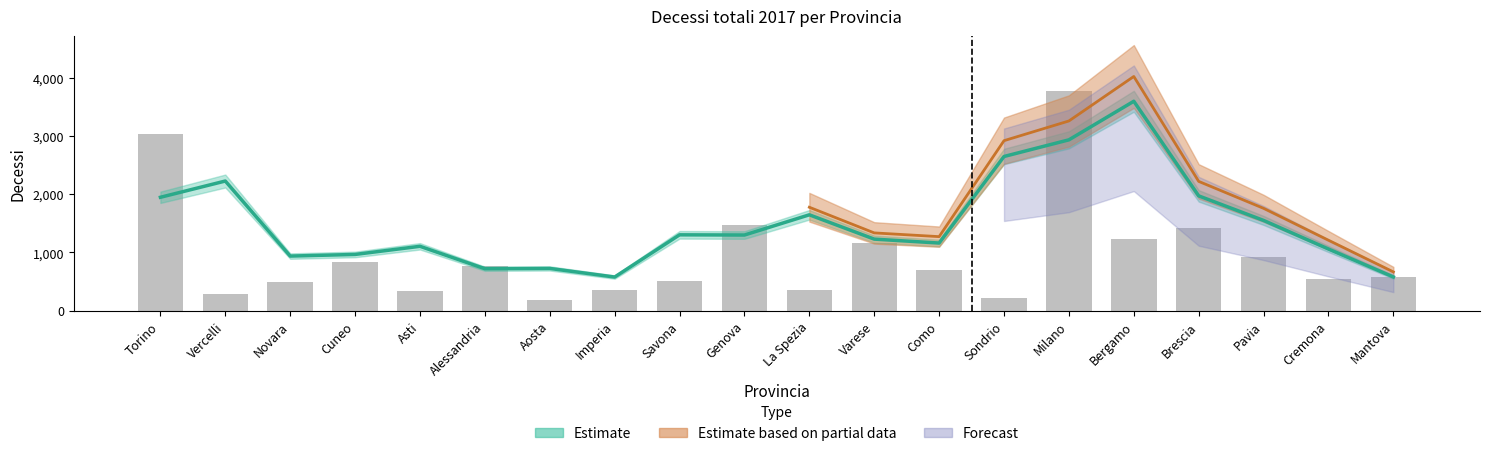

The value at Asti is 545. True or false?

False